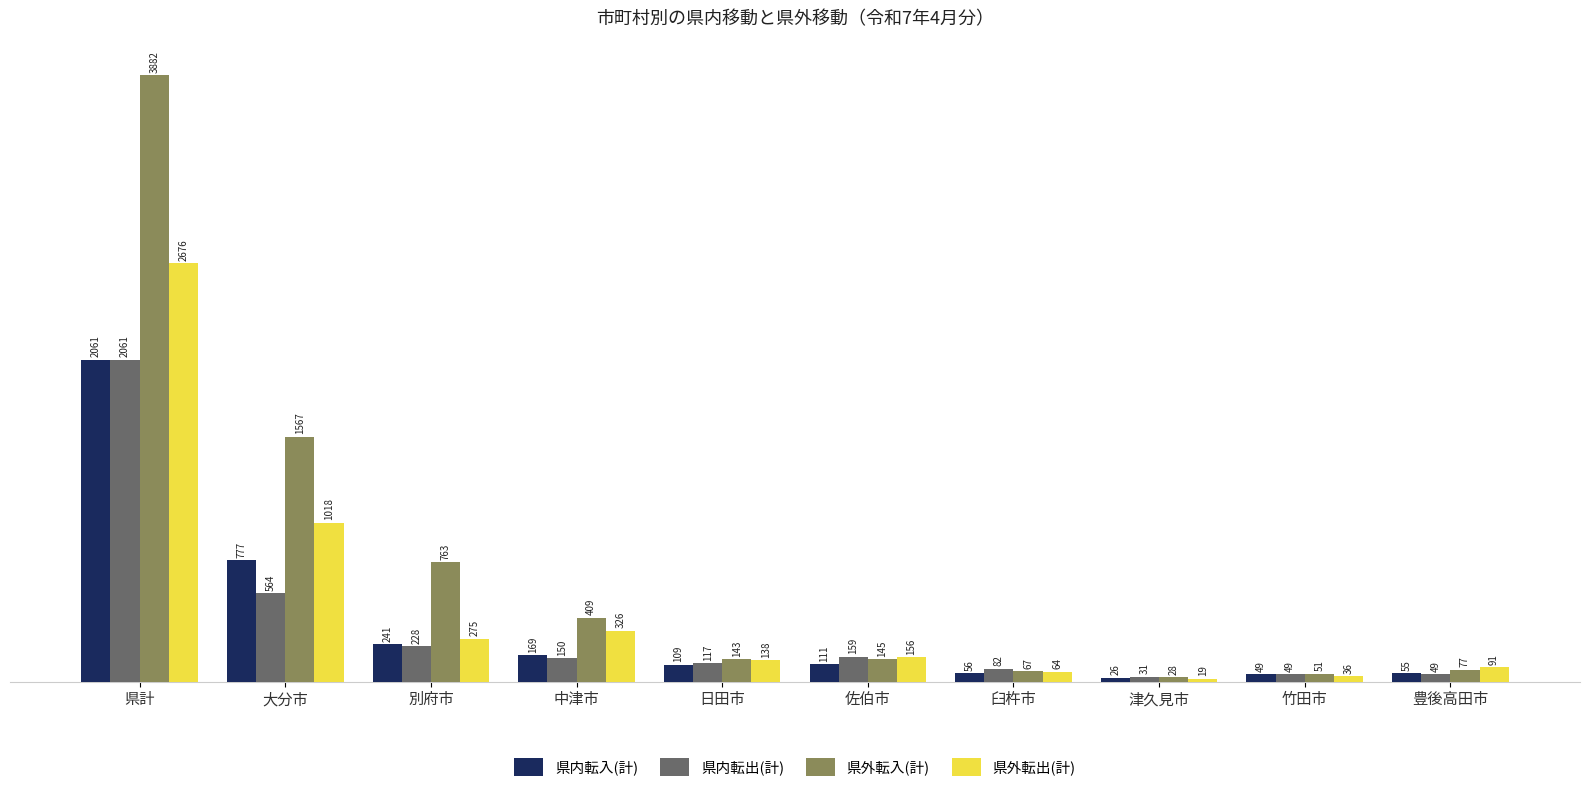

The value of 県外転入(計) at 大分市 is 1567. True or false?

True